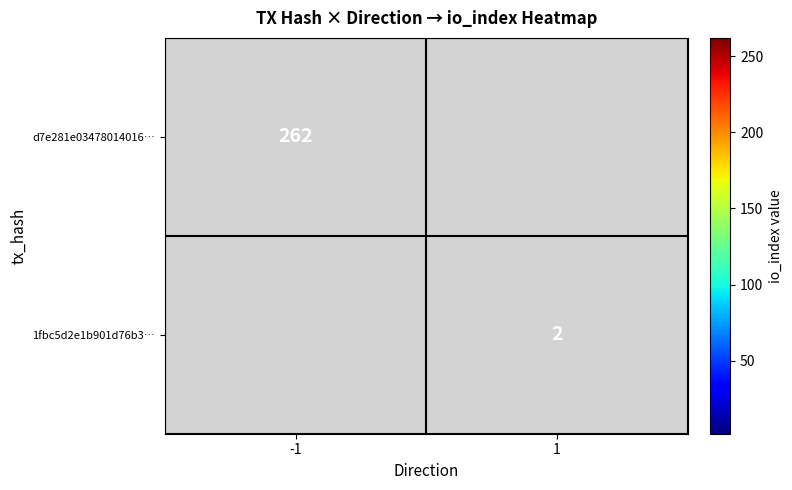

The value of d7e281e03478014016… at -1 is 262. True or false?

True